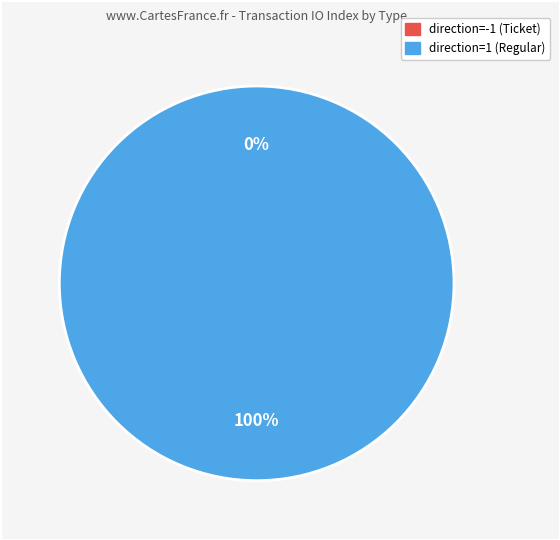

To the nearest percent, what is the difference between the largest and smallest slice percentages?

100%